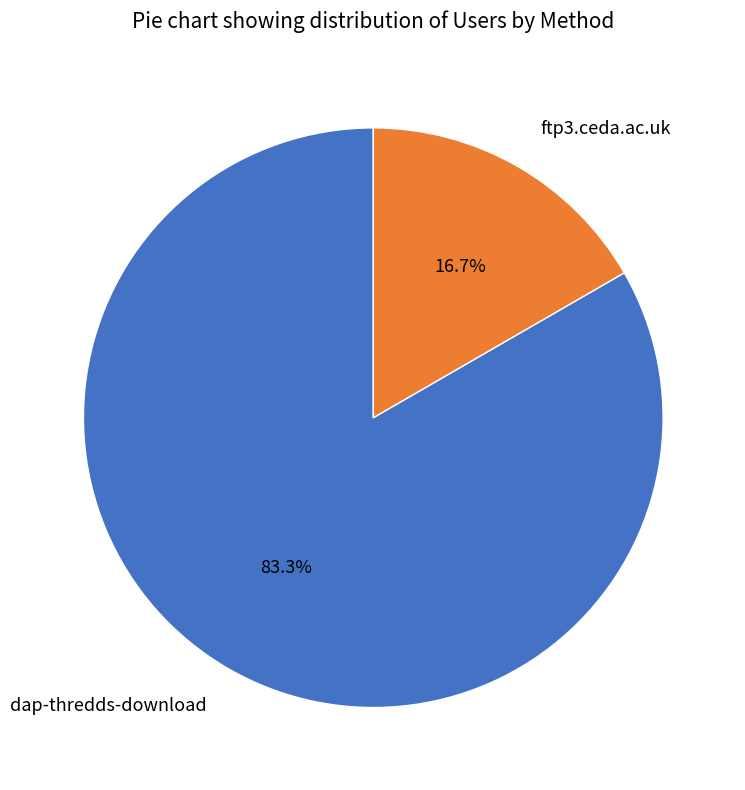

Rank the categories by value from lowest to highest.

ftp3.ceda.ac.uk, dap-thredds-download